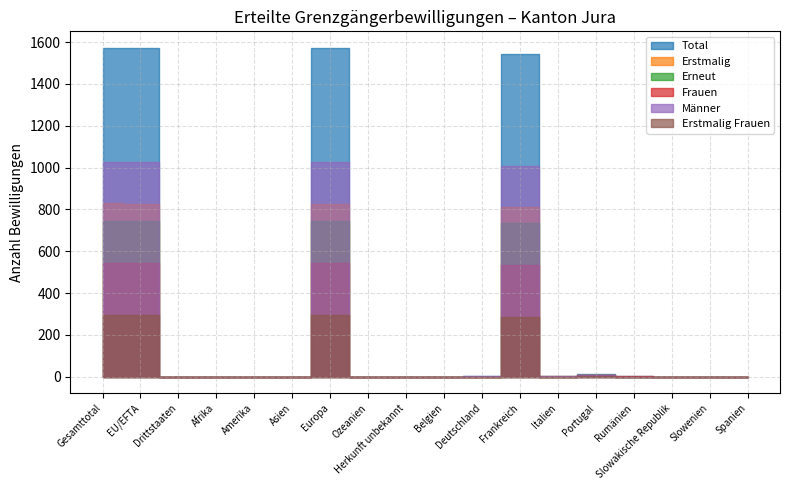

The value of Erneut at Ozeanien is 0. True or false?

True